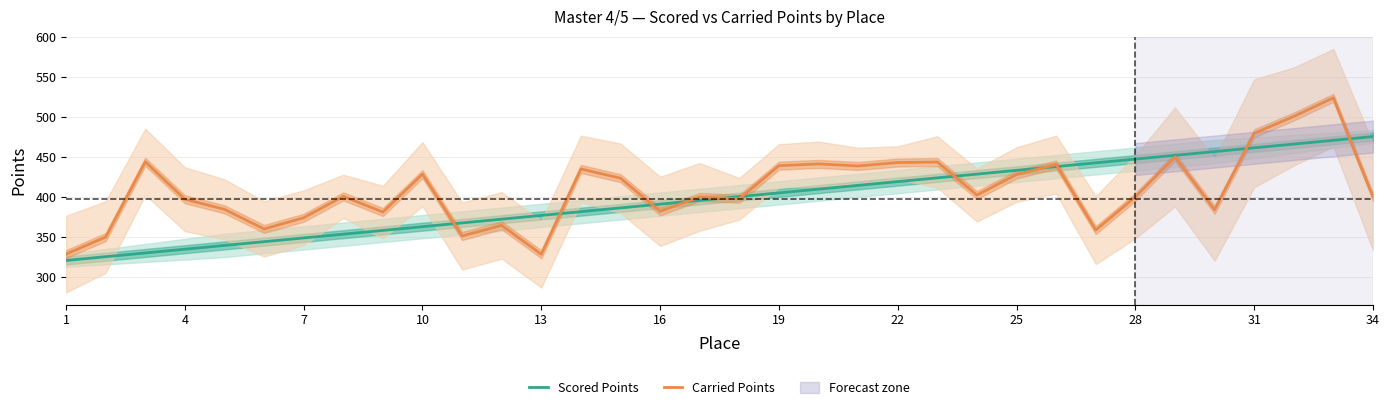

What is the sum of all Carried Points values?

13902.6